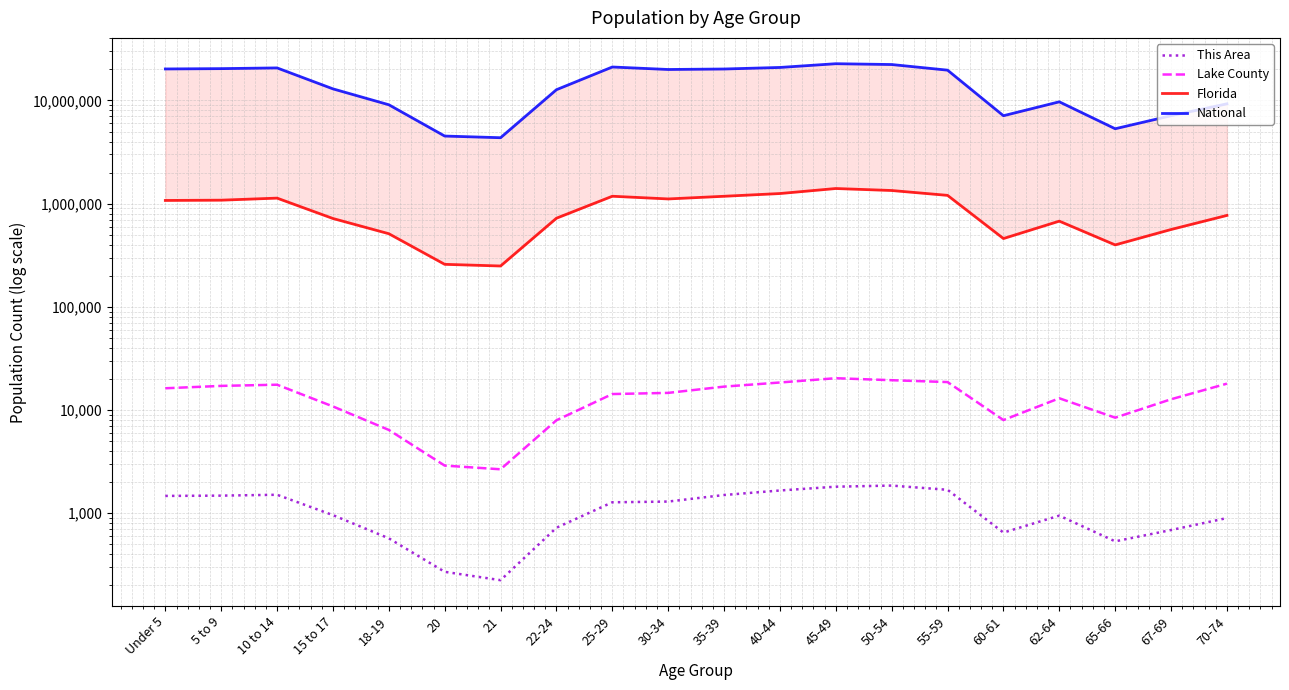

What is the difference between the Lake County values at 55-59 and Under 5?

2407